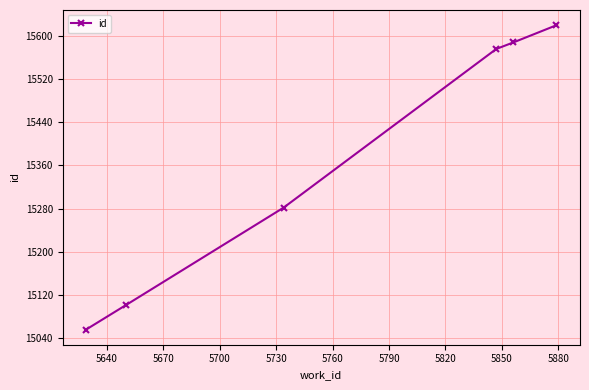

What is the difference between the maximum and minimum values?

564